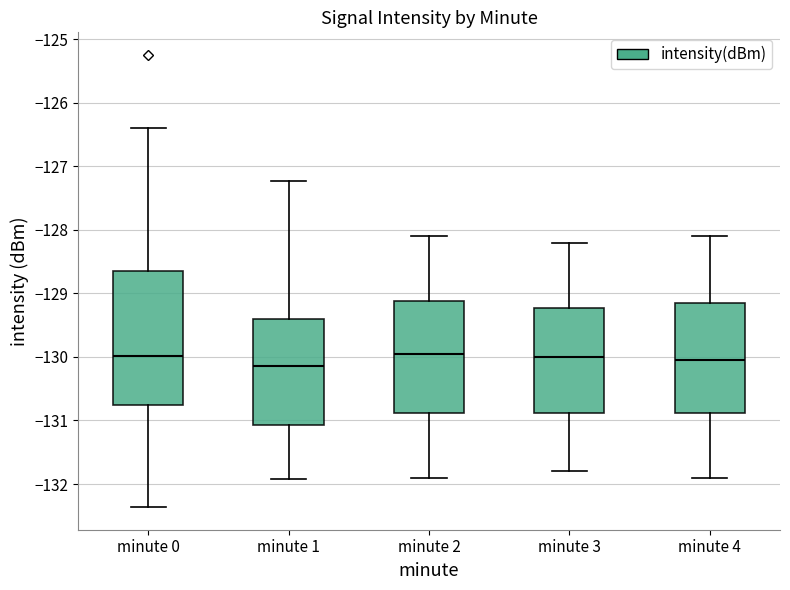

Reading left to right, read every box against the y-axis: the position of its median line, the range the box covers, and the ends of its whiskers. The values are not printed on the chart, so give them approximately, as read against the axis.

minute 0: median -130.0, box -130.8 to -128.6, whiskers -132.4 to -126.4
minute 1: median -130.1, box -131.1 to -129.4, whiskers -131.9 to -127.2
minute 2: median -129.9, box -130.9 to -129.1, whiskers -131.9 to -128.1
minute 3: median -130.0, box -130.9 to -129.2, whiskers -131.8 to -128.2
minute 4: median -130.0, box -130.9 to -129.1, whiskers -131.9 to -128.1